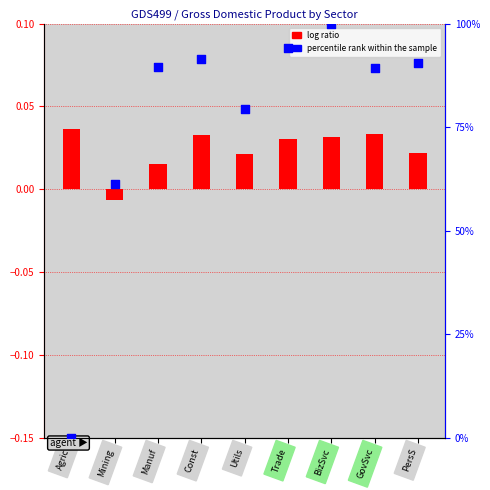

Between BizSvc and Manuf, which is larger?

BizSvc